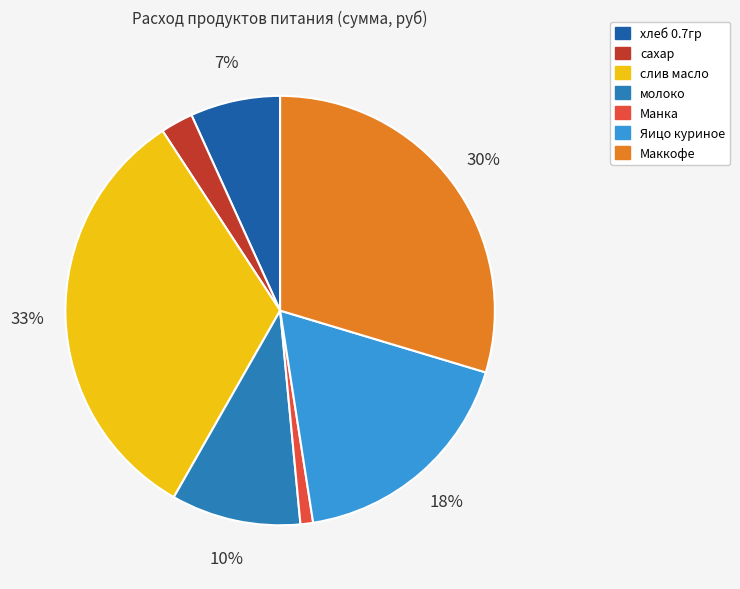

Rank the categories by value from lowest to highest.

Манка, сахар, хлеб 0.7гр, молоко, Яицо куриное, Маккофе, слив масло